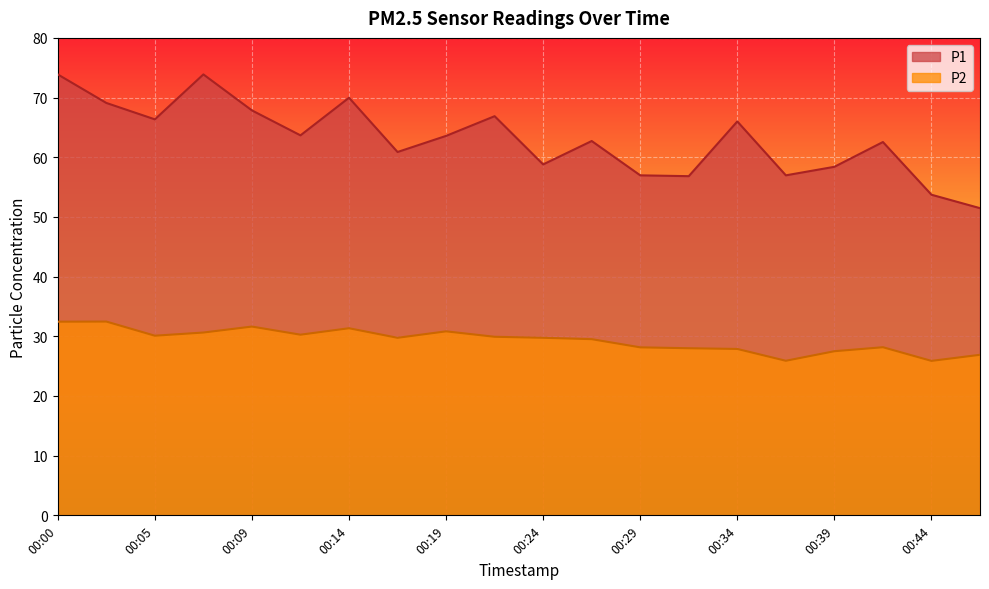

At which label does P1 first exceed 63?

00:00